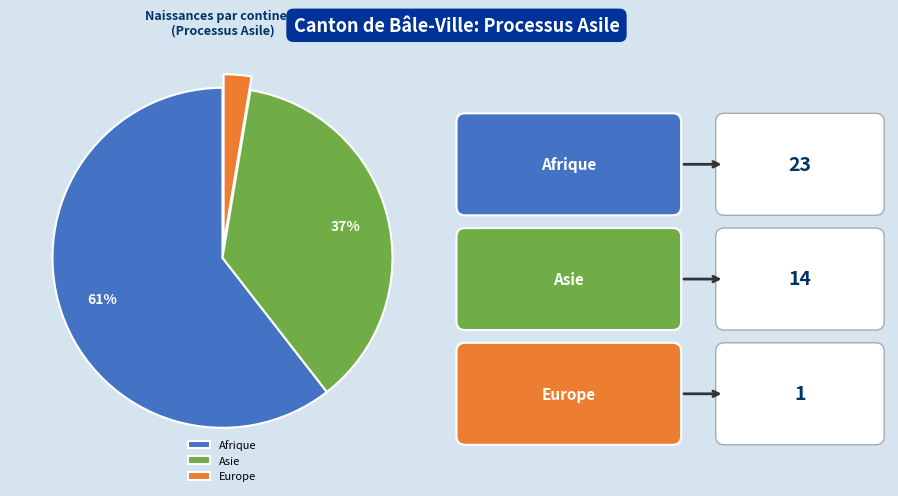

True or false: Europe accounts for 3% of the total.

True